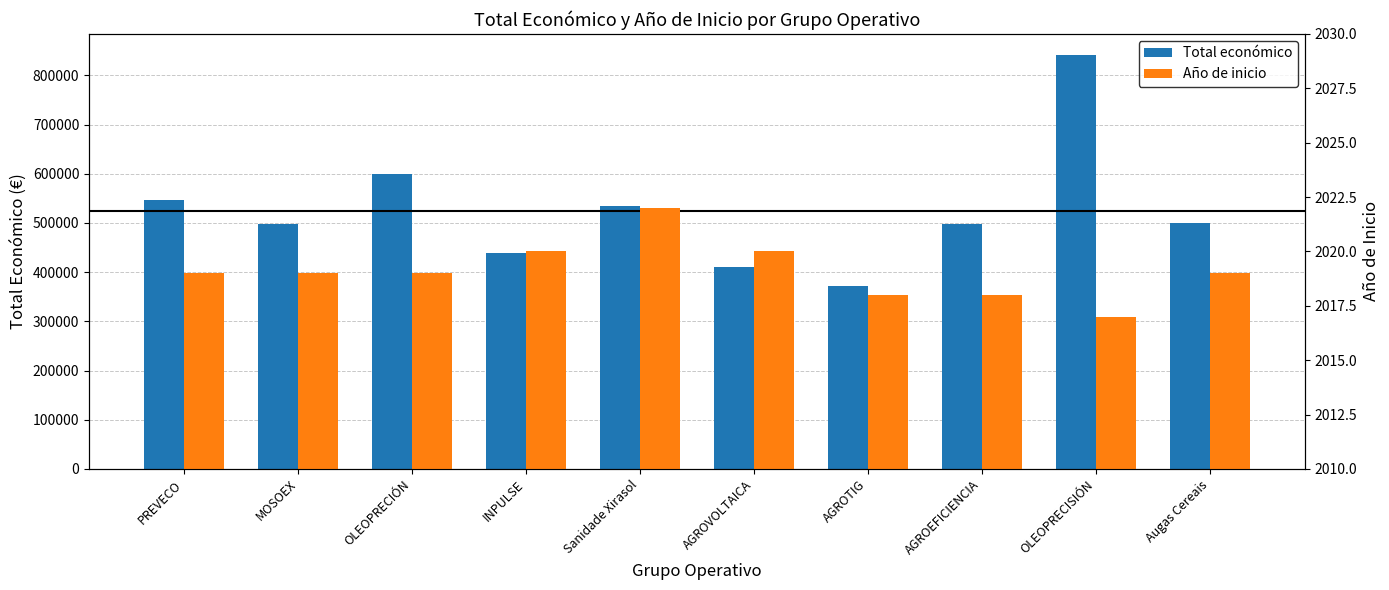

What is the greatest value displayed?

842014